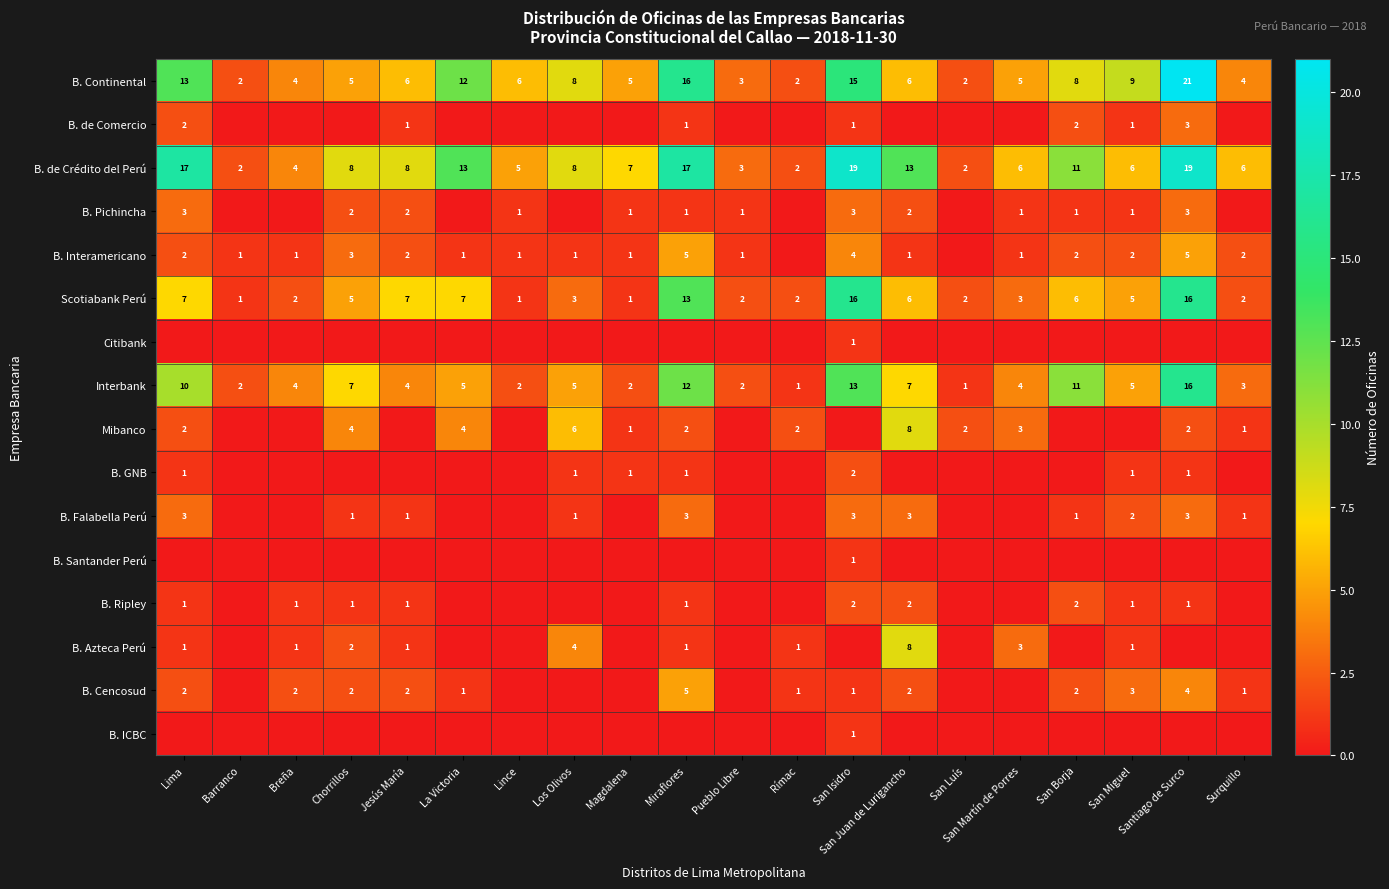

What is the sum of all Scotiabank Perú values?

107